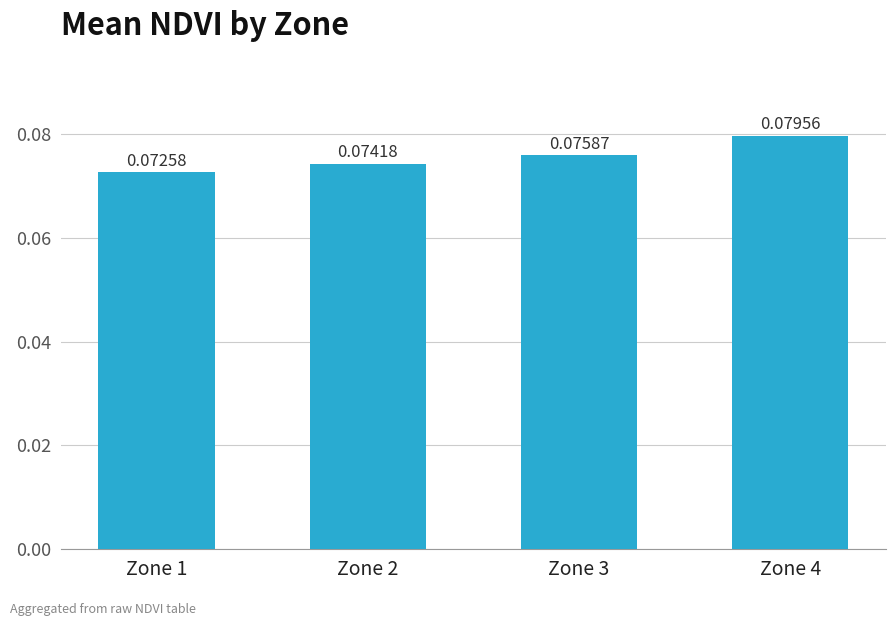

List the labels in order of value, largest first.

Zone 4, Zone 3, Zone 2, Zone 1